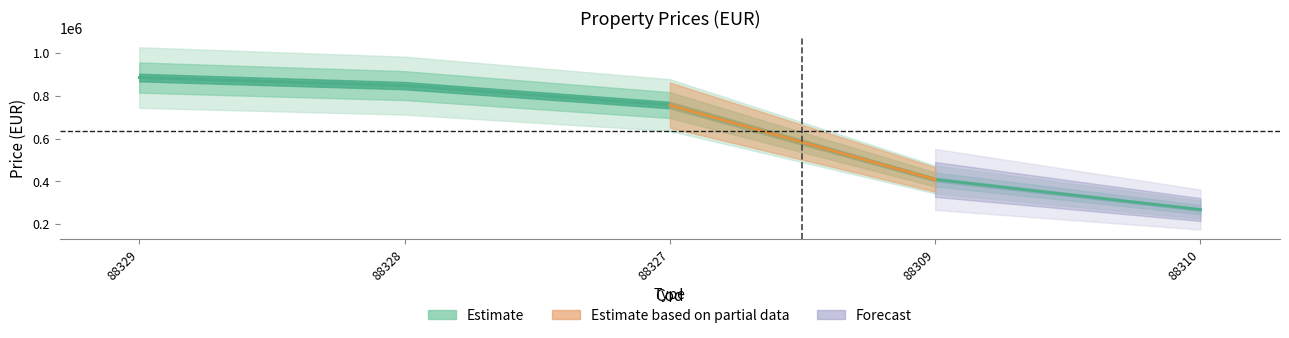

What is the sum of the values at 88327 and 88310?

1024228